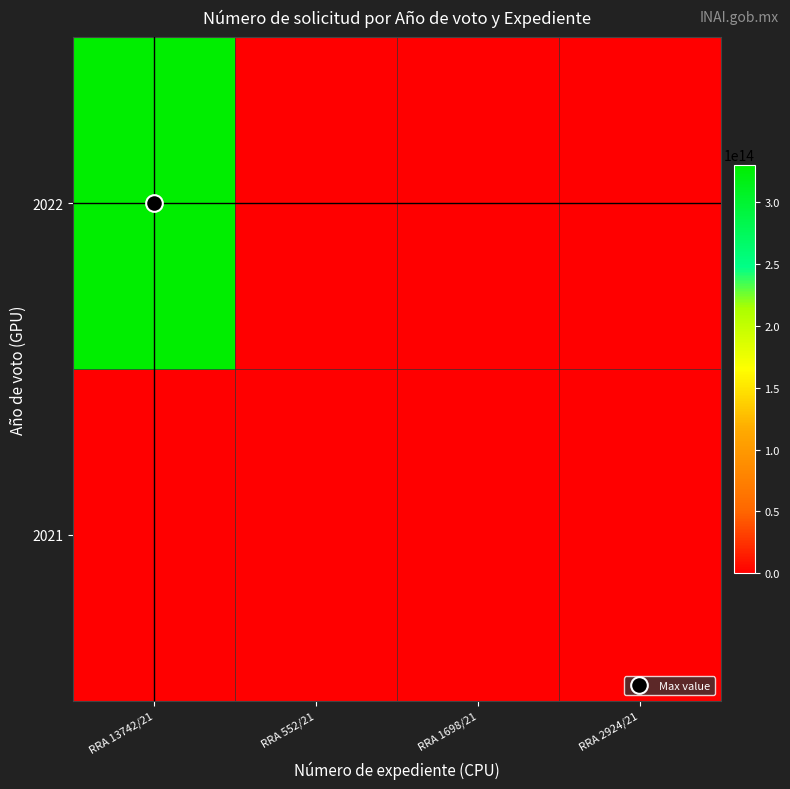

Reading left to right, what are all the values shown in this chart?

2021: RRA 13742/21=0	RRA 552/21=1100600141920	RRA 1698/21=1100600008321	RRA 2924/21=1100600024121
2022: RRA 13742/21=330030021000034	RRA 552/21=0	RRA 1698/21=0	RRA 2924/21=0